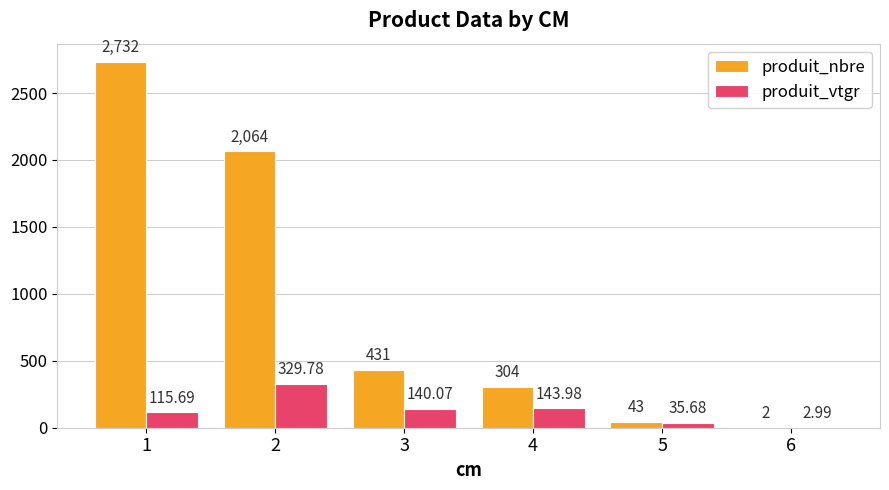

True or false: produit_nbre has a value of 2064.0 at 2.

True